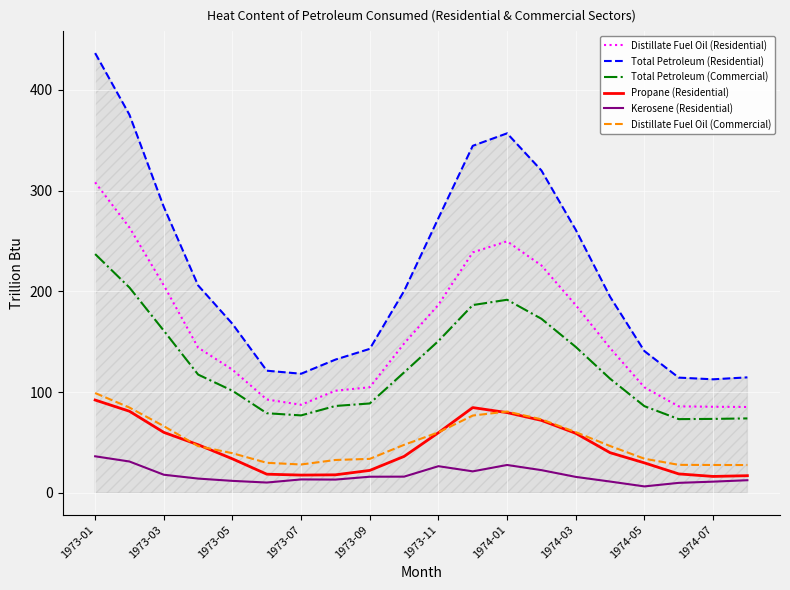

What is the maximum value for Distillate Fuel Oil (Commercial)?

99.0